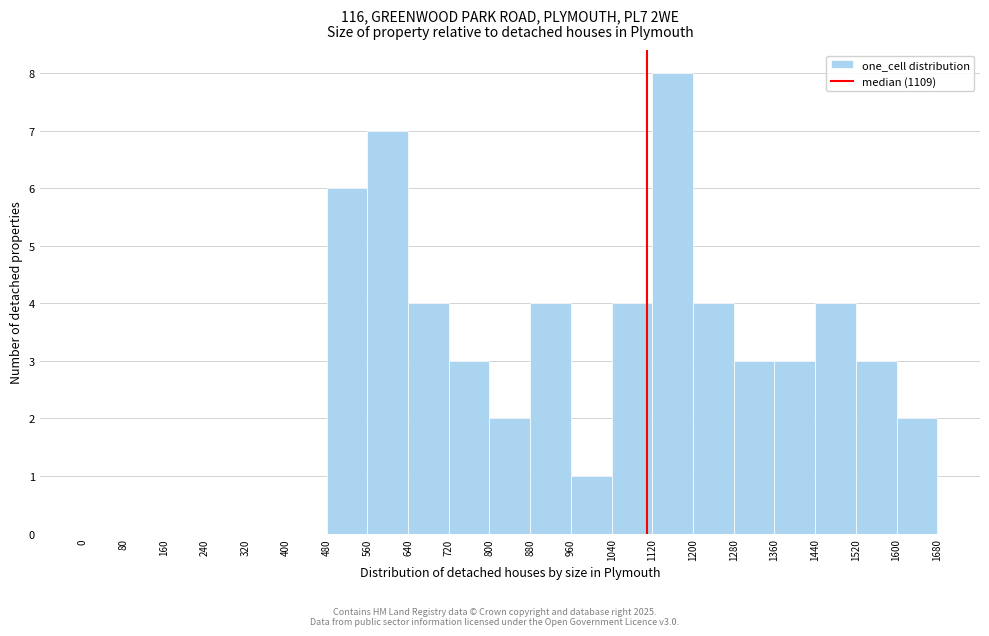

What is the height of the bar covering 1040 to 1120 on the x-axis? The values are not printed on the chart, so give them approximately, as read against the axis.

4